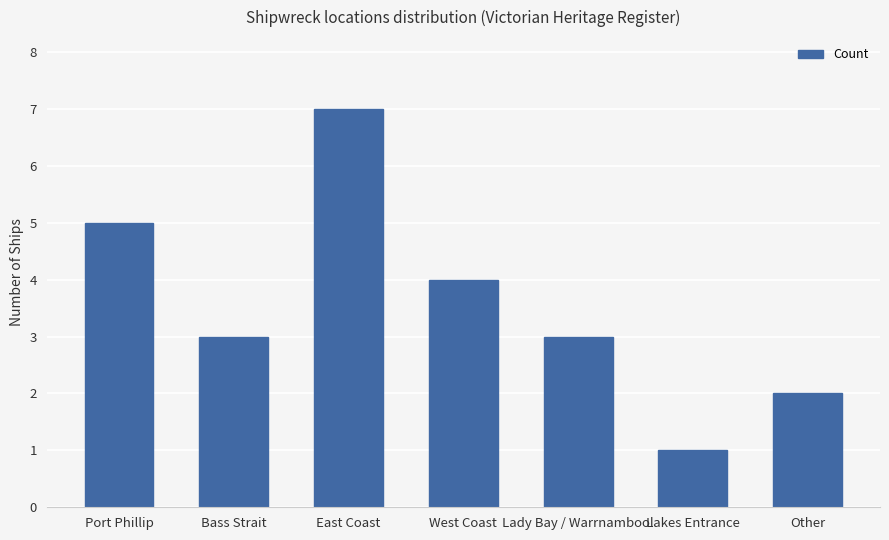

Reading left to right, list all the values displayed in this chart.

5	3	7	4	3	1	2